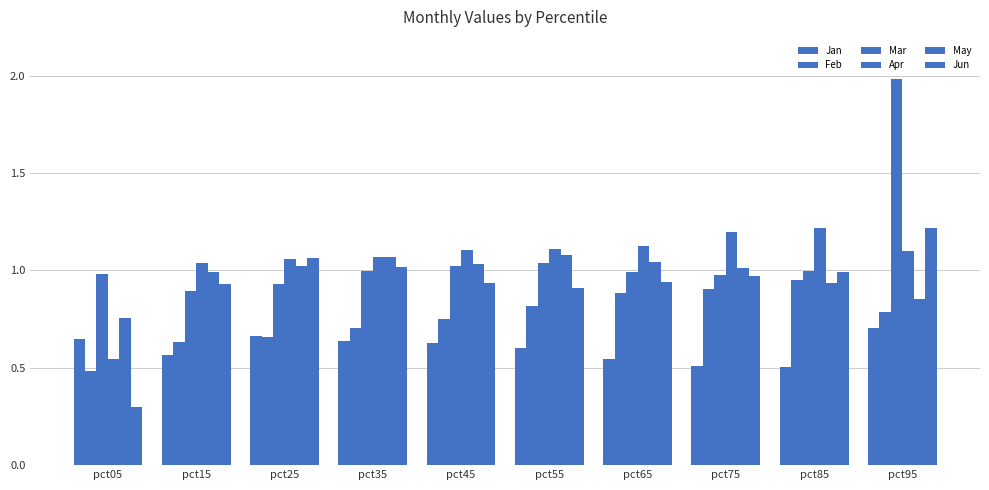

At which category is the sum across all series the highest?

pct95